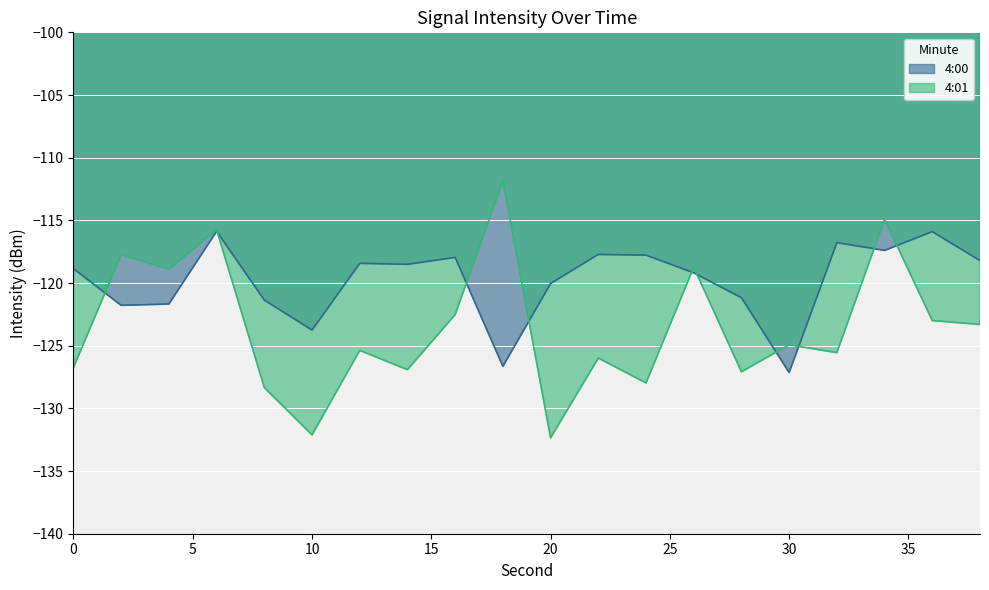

How many series are shown in this chart?

2